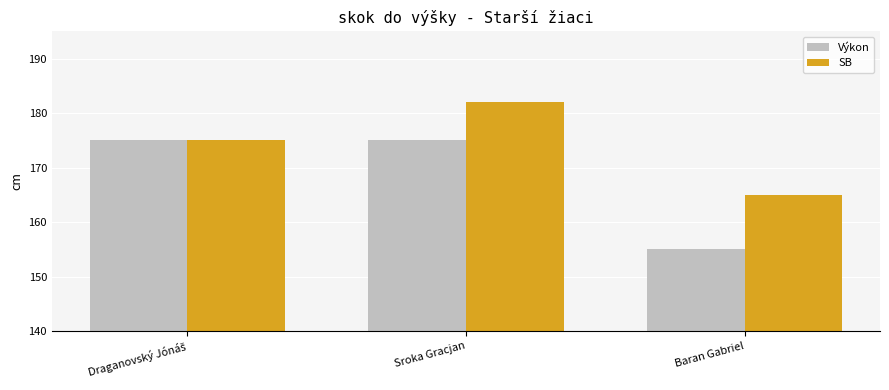

What is the spread (max minus min) of values at Baran Gabriel?

10